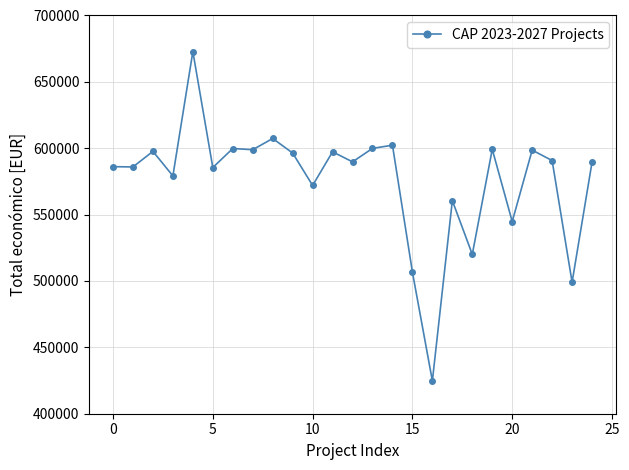

What is the value of the 20th point from the left?

599211.0